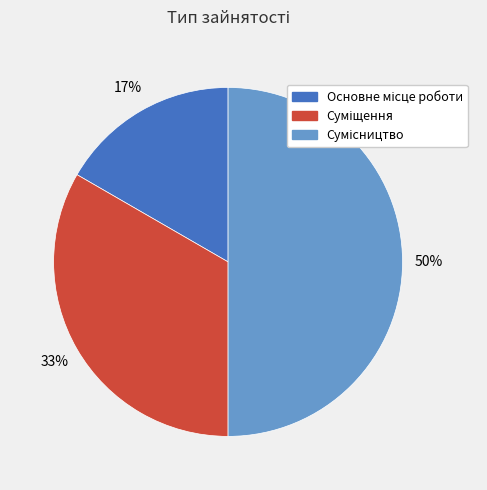

To the nearest percent, what is the average slice percentage?

33%